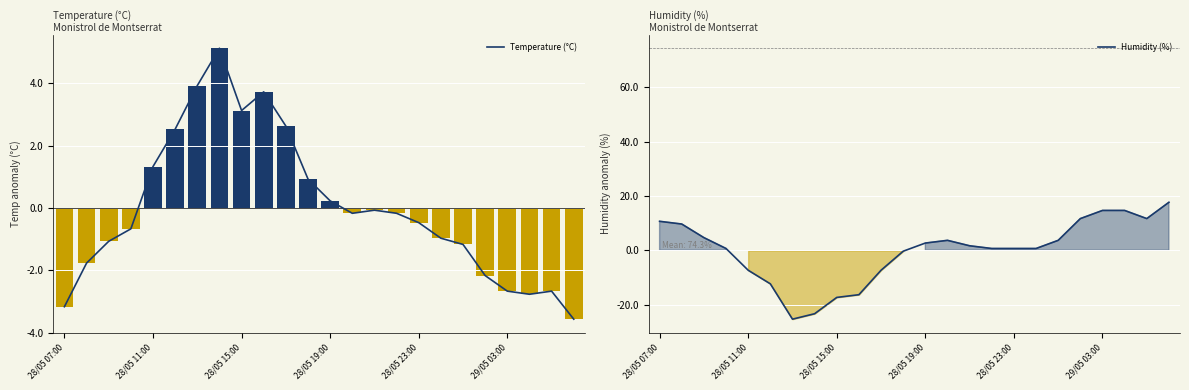

At which label does Humidity (%) reach its minimum?

6